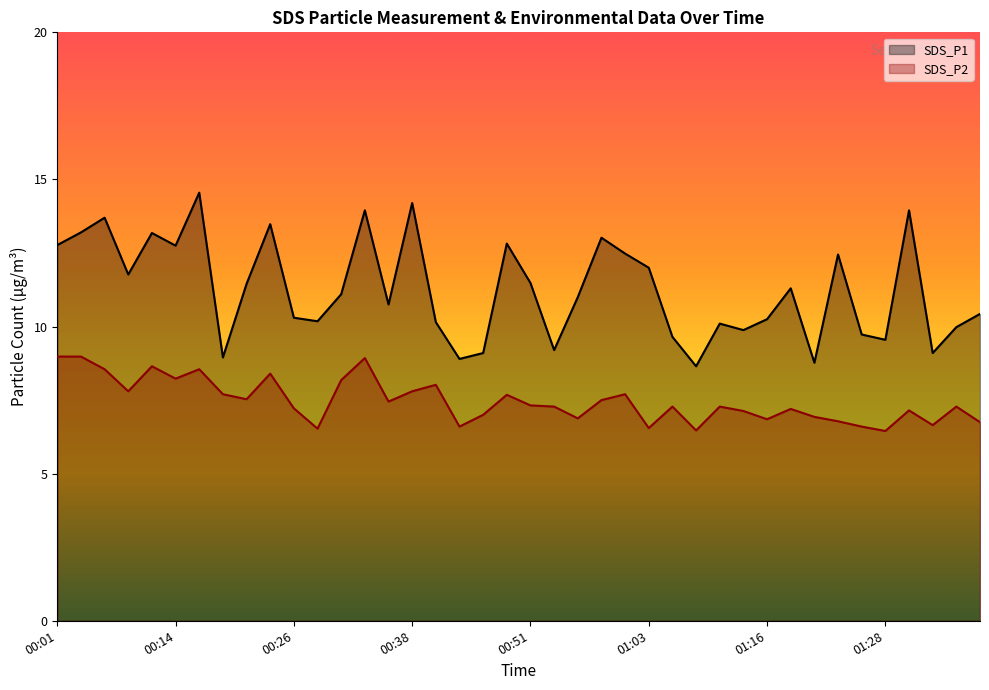

True or false: SDS_P1 and SDS_P2 cross at least once.

False